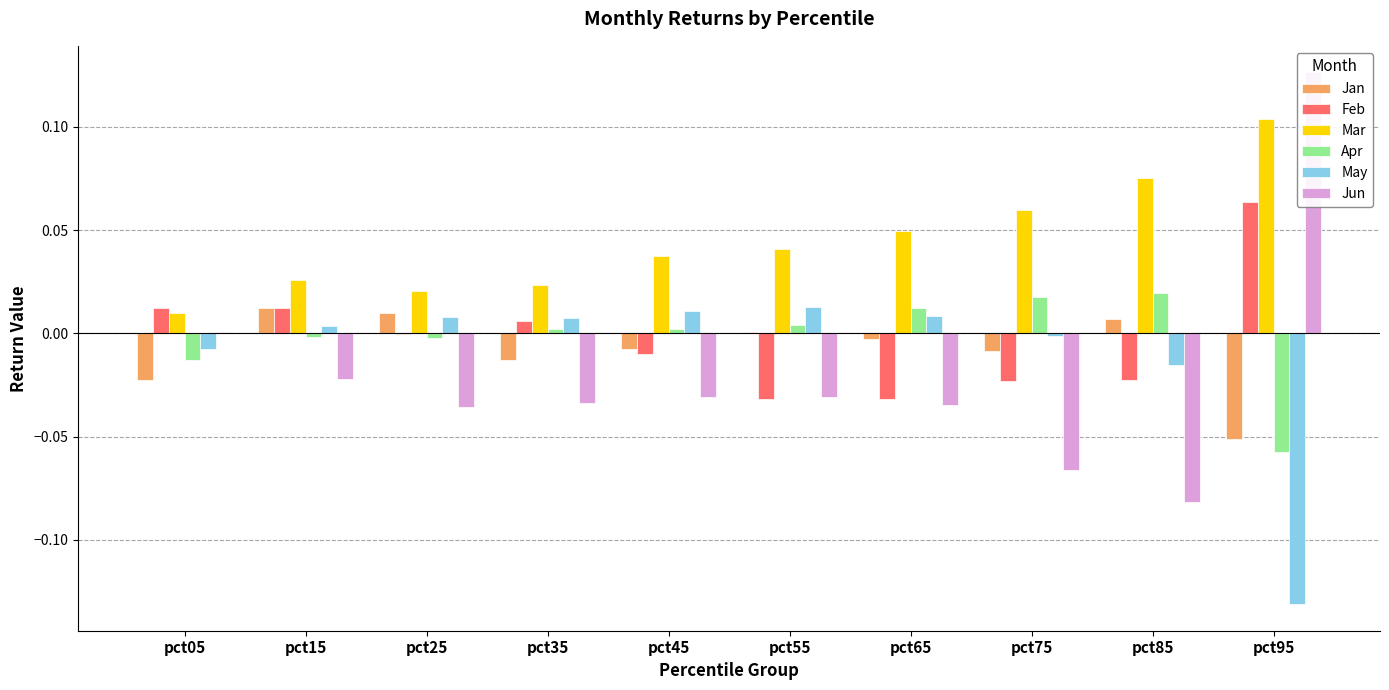

What is the lowest value of the May series?

-0.1